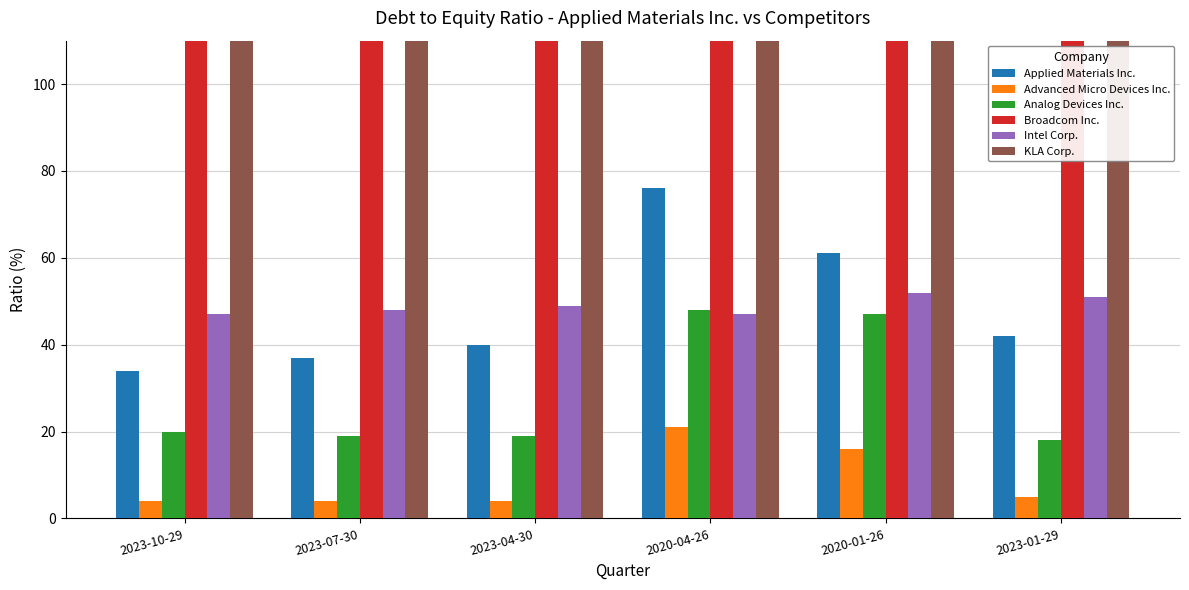

What position from the left is 2023-07-30?

2